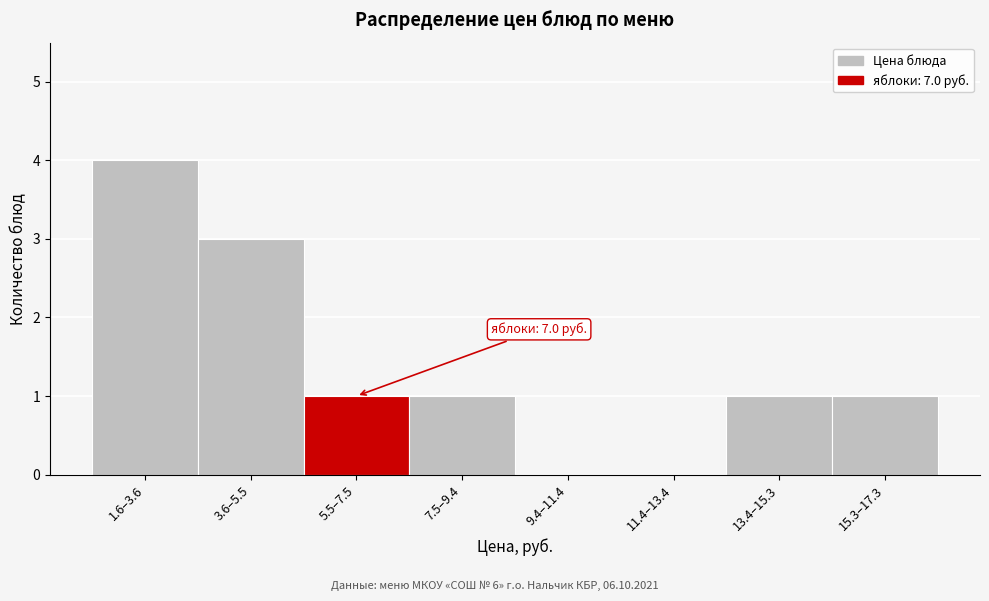

Reading left to right, list all the values displayed in this chart.

1.6–3.6=4	3.6–5.5=3	5.5–7.5=1	7.5–9.4=1	9.4–11.4=0	11.4–13.4=0	13.4–15.3=1	15.3–17.3=1